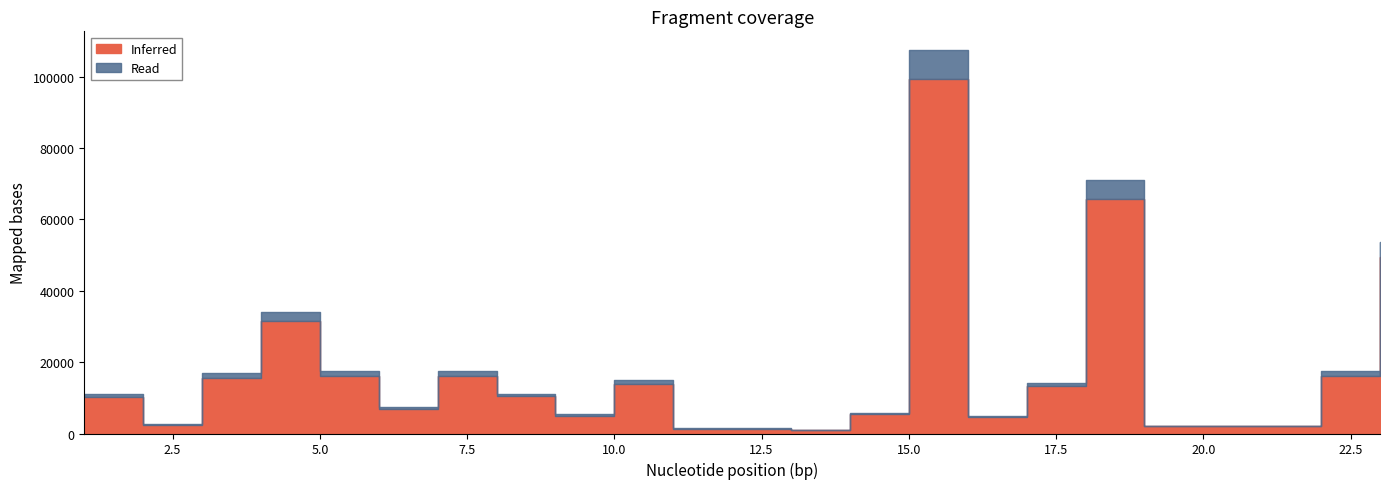

What is the difference between the maximum and minimum values in the Read series?

106380.9